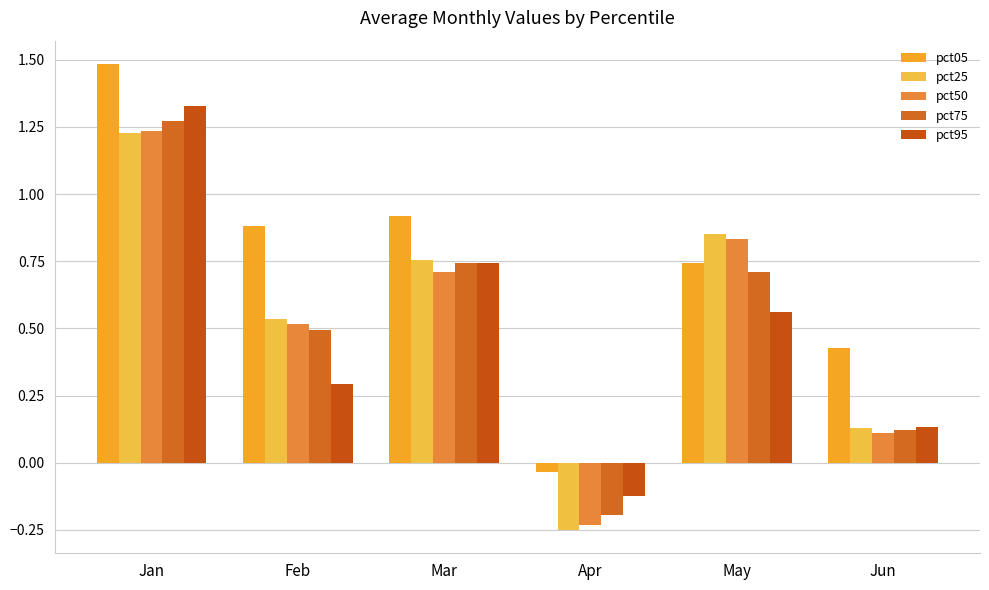

Reading right to left, transcribe all the data shown in this chart.

pct05: Jun=0.4	May=0.7	Apr=-0.0	Mar=0.9	Feb=0.9	Jan=1.5
pct25: Jun=0.1	May=0.9	Apr=-0.3	Mar=0.8	Feb=0.5	Jan=1.2
pct50: Jun=0.1	May=0.8	Apr=-0.2	Mar=0.7	Feb=0.5	Jan=1.2
pct75: Jun=0.1	May=0.7	Apr=-0.2	Mar=0.7	Feb=0.5	Jan=1.3
pct95: Jun=0.1	May=0.6	Apr=-0.1	Mar=0.7	Feb=0.3	Jan=1.3